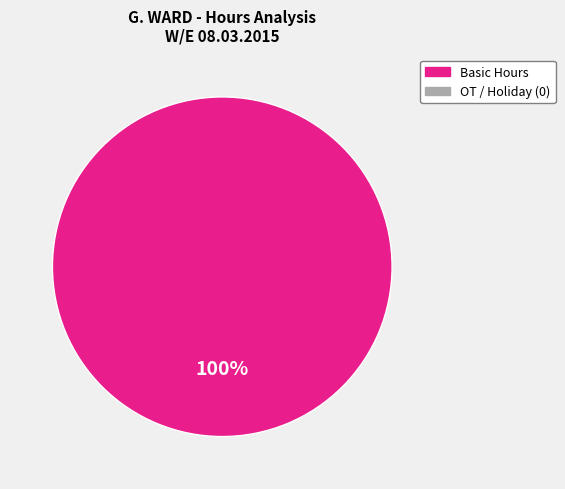

Is there any slice that represents more than half of the pie?

Yes